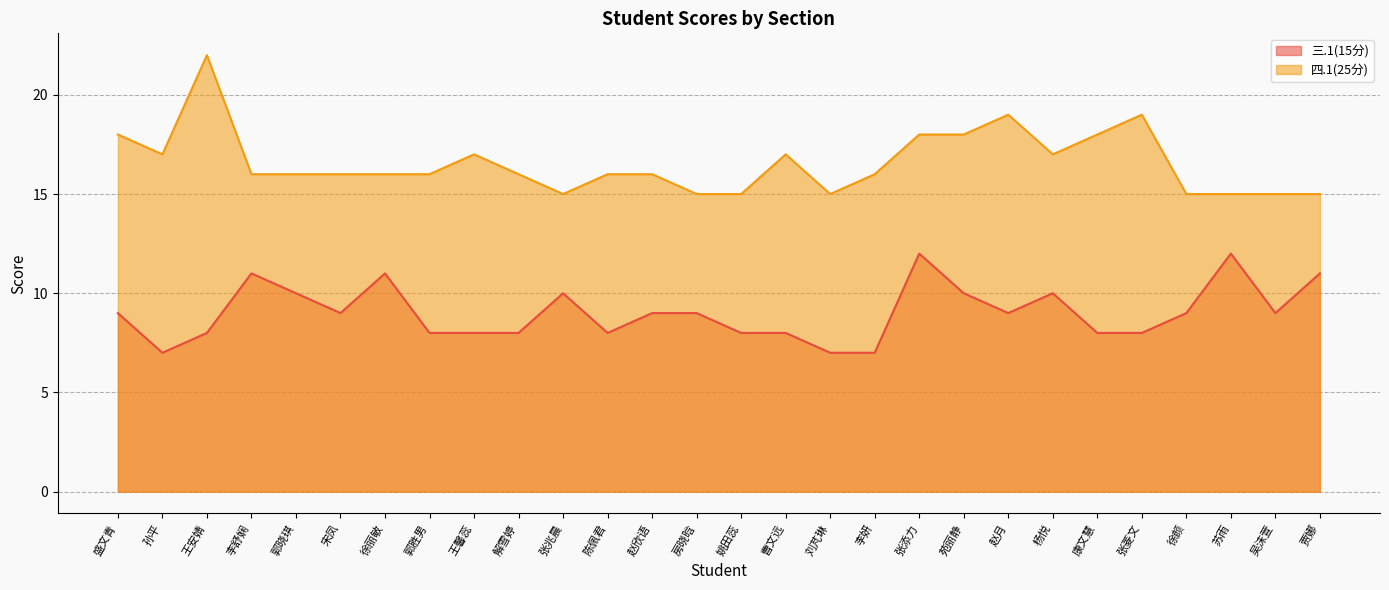

Is the value of 三.1(15分) at 张添力 greater than the value of 四.1(25分) at 解雪婷?

No